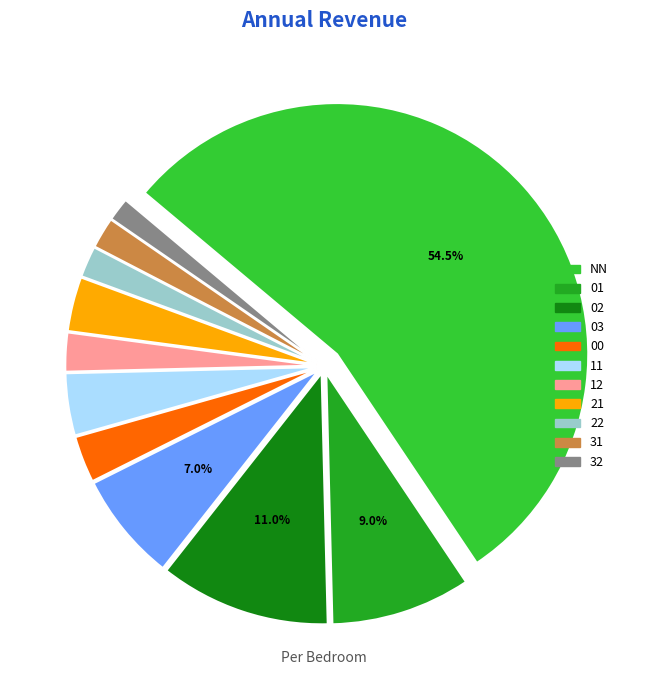

Combined, do 31 and 11 account for over 50%?

No